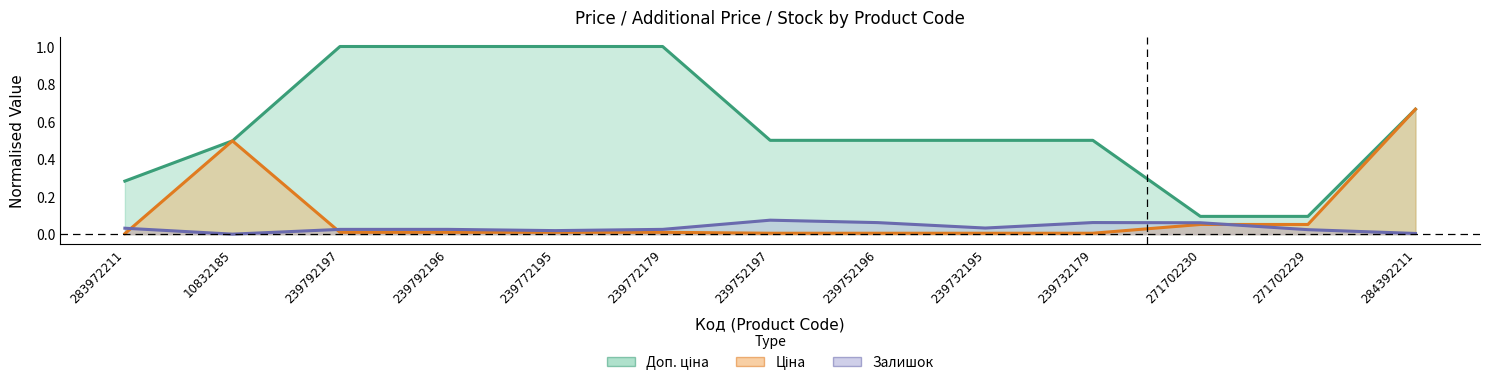

Reading left to right, what are all the values shown in this chart?

Доп. ціна: 0.3	0.5	1.0	1.0	1.0	1.0	0.5	0.5	0.5	0.5	0.1	0.1	0.7
Ціна: 0.0	0.5	0.0	0.0	0.0	0.0	0.0	0.0	0.0	0.0	0.1	0.1	0.7
Залишок: 0.0	0.0	0.0	0.0	0.0	0.0	0.1	0.1	0.0	0.1	0.1	0.0	0.0